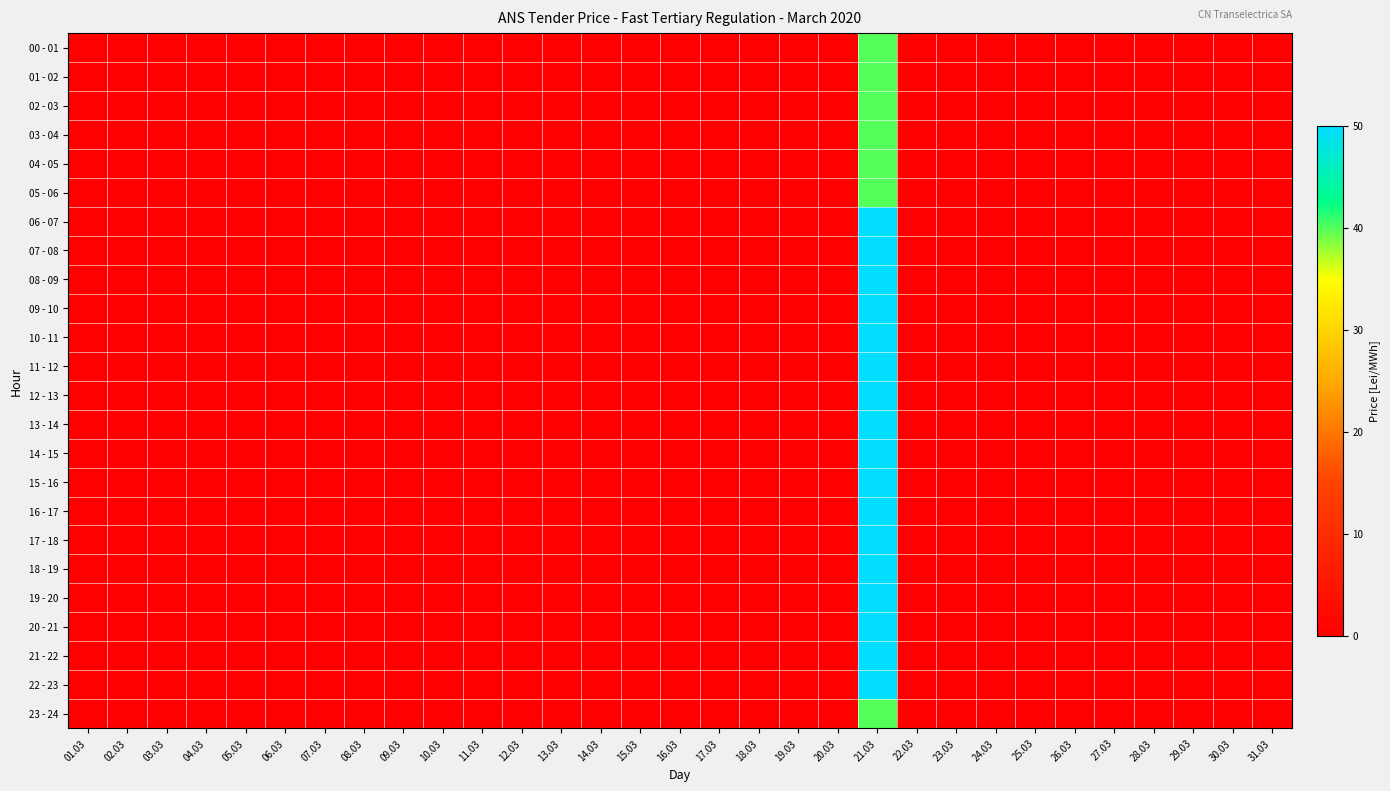

Reading right to left, transcribe all the data shown in this chart.

00 - 01: 31.03=0	30.03=0	29.03=0	28.03=0	27.03=0	26.03=0	25.03=0	24.03=0	23.03=0	22.03=0	21.03=40	20.03=0	19.03=0	18.03=0	17.03=0	16.03=0	15.03=0	14.03=0	13.03=0	12.03=0	11.03=0	10.03=0	09.03=0	08.03=0	07.03=0	06.03=0	05.03=0	04.03=0	03.03=0	02.03=0	01.03=0
01 - 02: 31.03=0	30.03=0	29.03=0	28.03=0	27.03=0	26.03=0	25.03=0	24.03=0	23.03=0	22.03=0	21.03=40	20.03=0	19.03=0	18.03=0	17.03=0	16.03=0	15.03=0	14.03=0	13.03=0	12.03=0	11.03=0	10.03=0	09.03=0	08.03=0	07.03=0	06.03=0	05.03=0	04.03=0	03.03=0	02.03=0	01.03=0
02 - 03: 31.03=0	30.03=0	29.03=0	28.03=0	27.03=0	26.03=0	25.03=0	24.03=0	23.03=0	22.03=0	21.03=40	20.03=0	19.03=0	18.03=0	17.03=0	16.03=0	15.03=0	14.03=0	13.03=0	12.03=0	11.03=0	10.03=0	09.03=0	08.03=0	07.03=0	06.03=0	05.03=0	04.03=0	03.03=0	02.03=0	01.03=0
03 - 04: 31.03=0	30.03=0	29.03=0	28.03=0	27.03=0	26.03=0	25.03=0	24.03=0	23.03=0	22.03=0	21.03=40	20.03=0	19.03=0	18.03=0	17.03=0	16.03=0	15.03=0	14.03=0	13.03=0	12.03=0	11.03=0	10.03=0	09.03=0	08.03=0	07.03=0	06.03=0	05.03=0	04.03=0	03.03=0	02.03=0	01.03=0
04 - 05: 31.03=0	30.03=0	29.03=0	28.03=0	27.03=0	26.03=0	25.03=0	24.03=0	23.03=0	22.03=0	21.03=40	20.03=0	19.03=0	18.03=0	17.03=0	16.03=0	15.03=0	14.03=0	13.03=0	12.03=0	11.03=0	10.03=0	09.03=0	08.03=0	07.03=0	06.03=0	05.03=0	04.03=0	03.03=0	02.03=0	01.03=0
05 - 06: 31.03=0	30.03=0	29.03=0	28.03=0	27.03=0	26.03=0	25.03=0	24.03=0	23.03=0	22.03=0	21.03=40	20.03=0	19.03=0	18.03=0	17.03=0	16.03=0	15.03=0	14.03=0	13.03=0	12.03=0	11.03=0	10.03=0	09.03=0	08.03=0	07.03=0	06.03=0	05.03=0	04.03=0	03.03=0	02.03=0	01.03=0
06 - 07: 31.03=0	30.03=0	29.03=0	28.03=0	27.03=0	26.03=0	25.03=0	24.03=0	23.03=0	22.03=0	21.03=50	20.03=0	19.03=0	18.03=0	17.03=0	16.03=0	15.03=0	14.03=0	13.03=0	12.03=0	11.03=0	10.03=0	09.03=0	08.03=0	07.03=0	06.03=0	05.03=0	04.03=0	03.03=0	02.03=0	01.03=0
07 - 08: 31.03=0	30.03=0	29.03=0	28.03=0	27.03=0	26.03=0	25.03=0	24.03=0	23.03=0	22.03=0	21.03=50	20.03=0	19.03=0	18.03=0	17.03=0	16.03=0	15.03=0	14.03=0	13.03=0	12.03=0	11.03=0	10.03=0	09.03=0	08.03=0	07.03=0	06.03=0	05.03=0	04.03=0	03.03=0	02.03=0	01.03=0
08 - 09: 31.03=0	30.03=0	29.03=0	28.03=0	27.03=0	26.03=0	25.03=0	24.03=0	23.03=0	22.03=0	21.03=50	20.03=0	19.03=0	18.03=0	17.03=0	16.03=0	15.03=0	14.03=0	13.03=0	12.03=0	11.03=0	10.03=0	09.03=0	08.03=0	07.03=0	06.03=0	05.03=0	04.03=0	03.03=0	02.03=0	01.03=0
09 - 10: 31.03=0	30.03=0	29.03=0	28.03=0	27.03=0	26.03=0	25.03=0	24.03=0	23.03=0	22.03=0	21.03=50	20.03=0	19.03=0	18.03=0	17.03=0	16.03=0	15.03=0	14.03=0	13.03=0	12.03=0	11.03=0	10.03=0	09.03=0	08.03=0	07.03=0	06.03=0	05.03=0	04.03=0	03.03=0	02.03=0	01.03=0
10 - 11: 31.03=0	30.03=0	29.03=0	28.03=0	27.03=0	26.03=0	25.03=0	24.03=0	23.03=0	22.03=0	21.03=50	20.03=0	19.03=0	18.03=0	17.03=0	16.03=0	15.03=0	14.03=0	13.03=0	12.03=0	11.03=0	10.03=0	09.03=0	08.03=0	07.03=0	06.03=0	05.03=0	04.03=0	03.03=0	02.03=0	01.03=0
11 - 12: 31.03=0	30.03=0	29.03=0	28.03=0	27.03=0	26.03=0	25.03=0	24.03=0	23.03=0	22.03=0	21.03=50	20.03=0	19.03=0	18.03=0	17.03=0	16.03=0	15.03=0	14.03=0	13.03=0	12.03=0	11.03=0	10.03=0	09.03=0	08.03=0	07.03=0	06.03=0	05.03=0	04.03=0	03.03=0	02.03=0	01.03=0
12 - 13: 31.03=0	30.03=0	29.03=0	28.03=0	27.03=0	26.03=0	25.03=0	24.03=0	23.03=0	22.03=0	21.03=50	20.03=0	19.03=0	18.03=0	17.03=0	16.03=0	15.03=0	14.03=0	13.03=0	12.03=0	11.03=0	10.03=0	09.03=0	08.03=0	07.03=0	06.03=0	05.03=0	04.03=0	03.03=0	02.03=0	01.03=0
13 - 14: 31.03=0	30.03=0	29.03=0	28.03=0	27.03=0	26.03=0	25.03=0	24.03=0	23.03=0	22.03=0	21.03=50	20.03=0	19.03=0	18.03=0	17.03=0	16.03=0	15.03=0	14.03=0	13.03=0	12.03=0	11.03=0	10.03=0	09.03=0	08.03=0	07.03=0	06.03=0	05.03=0	04.03=0	03.03=0	02.03=0	01.03=0
14 - 15: 31.03=0	30.03=0	29.03=0	28.03=0	27.03=0	26.03=0	25.03=0	24.03=0	23.03=0	22.03=0	21.03=50	20.03=0	19.03=0	18.03=0	17.03=0	16.03=0	15.03=0	14.03=0	13.03=0	12.03=0	11.03=0	10.03=0	09.03=0	08.03=0	07.03=0	06.03=0	05.03=0	04.03=0	03.03=0	02.03=0	01.03=0
15 - 16: 31.03=0	30.03=0	29.03=0	28.03=0	27.03=0	26.03=0	25.03=0	24.03=0	23.03=0	22.03=0	21.03=50	20.03=0	19.03=0	18.03=0	17.03=0	16.03=0	15.03=0	14.03=0	13.03=0	12.03=0	11.03=0	10.03=0	09.03=0	08.03=0	07.03=0	06.03=0	05.03=0	04.03=0	03.03=0	02.03=0	01.03=0
16 - 17: 31.03=0	30.03=0	29.03=0	28.03=0	27.03=0	26.03=0	25.03=0	24.03=0	23.03=0	22.03=0	21.03=50	20.03=0	19.03=0	18.03=0	17.03=0	16.03=0	15.03=0	14.03=0	13.03=0	12.03=0	11.03=0	10.03=0	09.03=0	08.03=0	07.03=0	06.03=0	05.03=0	04.03=0	03.03=0	02.03=0	01.03=0
17 - 18: 31.03=0	30.03=0	29.03=0	28.03=0	27.03=0	26.03=0	25.03=0	24.03=0	23.03=0	22.03=0	21.03=50	20.03=0	19.03=0	18.03=0	17.03=0	16.03=0	15.03=0	14.03=0	13.03=0	12.03=0	11.03=0	10.03=0	09.03=0	08.03=0	07.03=0	06.03=0	05.03=0	04.03=0	03.03=0	02.03=0	01.03=0
18 - 19: 31.03=0	30.03=0	29.03=0	28.03=0	27.03=0	26.03=0	25.03=0	24.03=0	23.03=0	22.03=0	21.03=50	20.03=0	19.03=0	18.03=0	17.03=0	16.03=0	15.03=0	14.03=0	13.03=0	12.03=0	11.03=0	10.03=0	09.03=0	08.03=0	07.03=0	06.03=0	05.03=0	04.03=0	03.03=0	02.03=0	01.03=0
19 - 20: 31.03=0	30.03=0	29.03=0	28.03=0	27.03=0	26.03=0	25.03=0	24.03=0	23.03=0	22.03=0	21.03=50	20.03=0	19.03=0	18.03=0	17.03=0	16.03=0	15.03=0	14.03=0	13.03=0	12.03=0	11.03=0	10.03=0	09.03=0	08.03=0	07.03=0	06.03=0	05.03=0	04.03=0	03.03=0	02.03=0	01.03=0
20 - 21: 31.03=0	30.03=0	29.03=0	28.03=0	27.03=0	26.03=0	25.03=0	24.03=0	23.03=0	22.03=0	21.03=50	20.03=0	19.03=0	18.03=0	17.03=0	16.03=0	15.03=0	14.03=0	13.03=0	12.03=0	11.03=0	10.03=0	09.03=0	08.03=0	07.03=0	06.03=0	05.03=0	04.03=0	03.03=0	02.03=0	01.03=0
21 - 22: 31.03=0	30.03=0	29.03=0	28.03=0	27.03=0	26.03=0	25.03=0	24.03=0	23.03=0	22.03=0	21.03=50	20.03=0	19.03=0	18.03=0	17.03=0	16.03=0	15.03=0	14.03=0	13.03=0	12.03=0	11.03=0	10.03=0	09.03=0	08.03=0	07.03=0	06.03=0	05.03=0	04.03=0	03.03=0	02.03=0	01.03=0
22 - 23: 31.03=0	30.03=0	29.03=0	28.03=0	27.03=0	26.03=0	25.03=0	24.03=0	23.03=0	22.03=0	21.03=50	20.03=0	19.03=0	18.03=0	17.03=0	16.03=0	15.03=0	14.03=0	13.03=0	12.03=0	11.03=0	10.03=0	09.03=0	08.03=0	07.03=0	06.03=0	05.03=0	04.03=0	03.03=0	02.03=0	01.03=0
23 - 24: 31.03=0	30.03=0	29.03=0	28.03=0	27.03=0	26.03=0	25.03=0	24.03=0	23.03=0	22.03=0	21.03=40	20.03=0	19.03=0	18.03=0	17.03=0	16.03=0	15.03=0	14.03=0	13.03=0	12.03=0	11.03=0	10.03=0	09.03=0	08.03=0	07.03=0	06.03=0	05.03=0	04.03=0	03.03=0	02.03=0	01.03=0